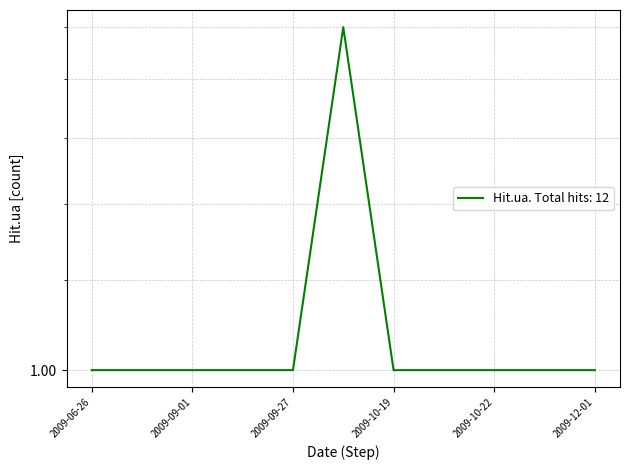

Where is the data nearest to the value 1?

2009-06-26